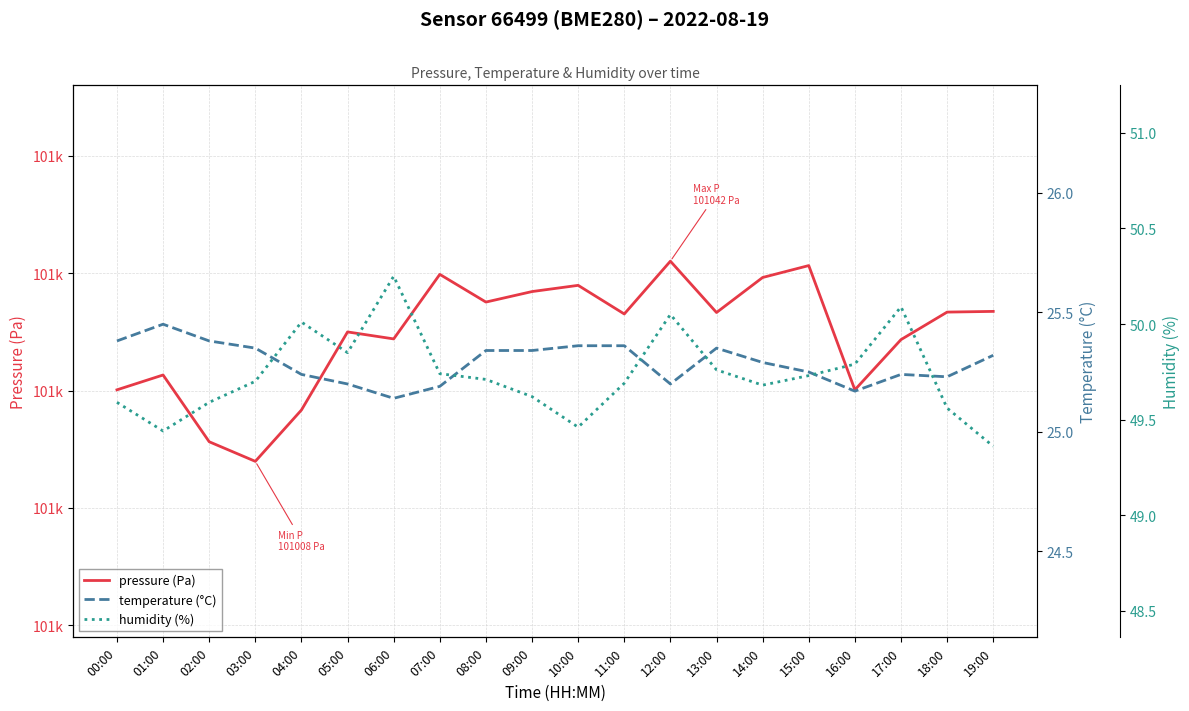

Is the value of pressure (Pa) at 17:00 greater than the value of humidity (%) at 00:00?

Yes